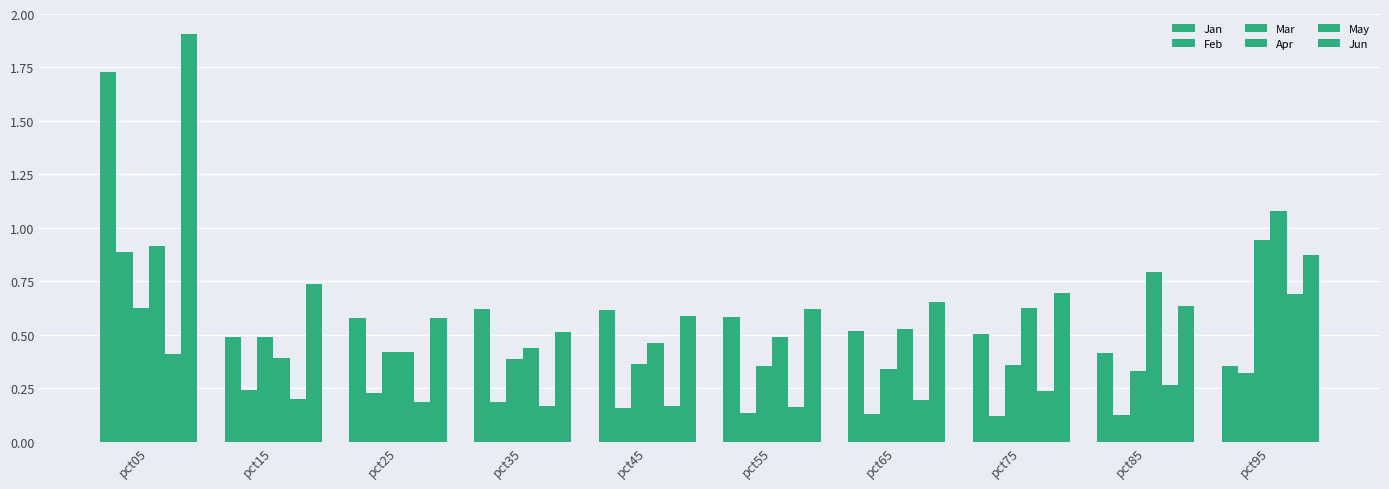

What is the minimum value shown in the chart?

0.1